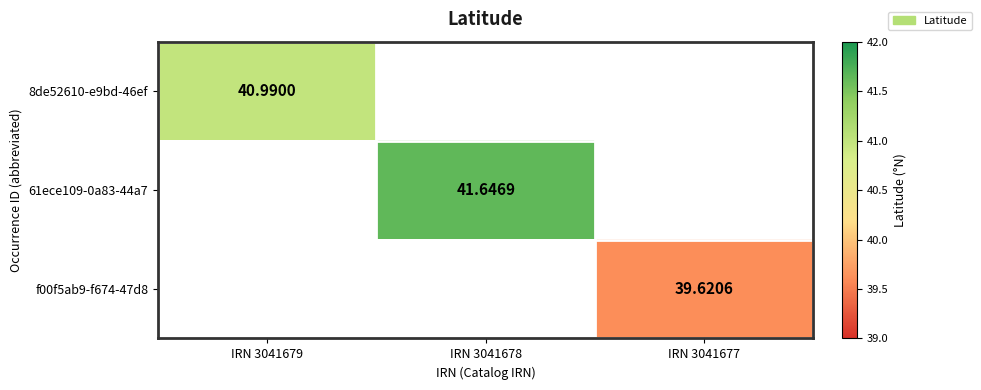

Is the value of f00f5ab9-f674-47d8 at IRN 3041677 greater than the value of 8de52610-e9bd-46ef at IRN 3041679?

No